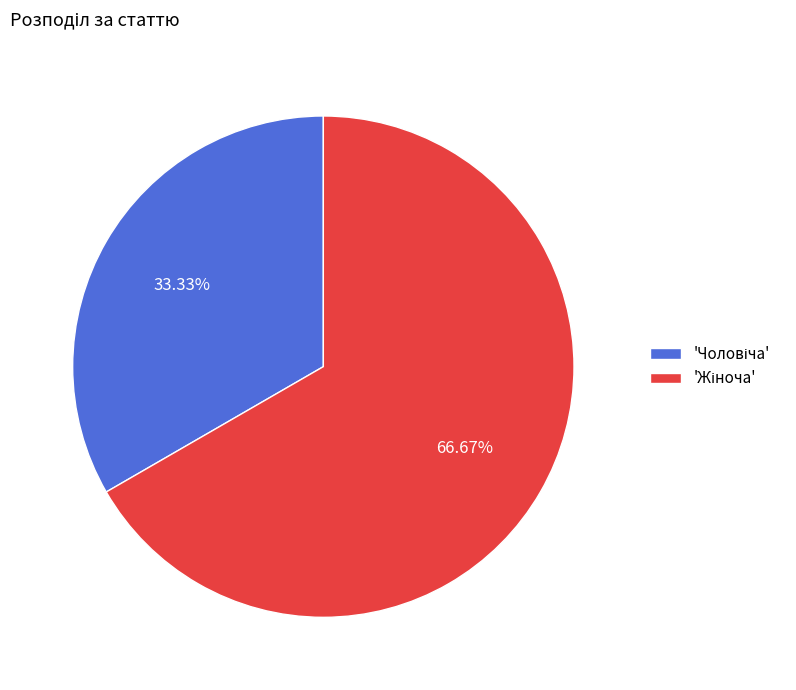

Is there any slice that represents more than half of the pie?

Yes